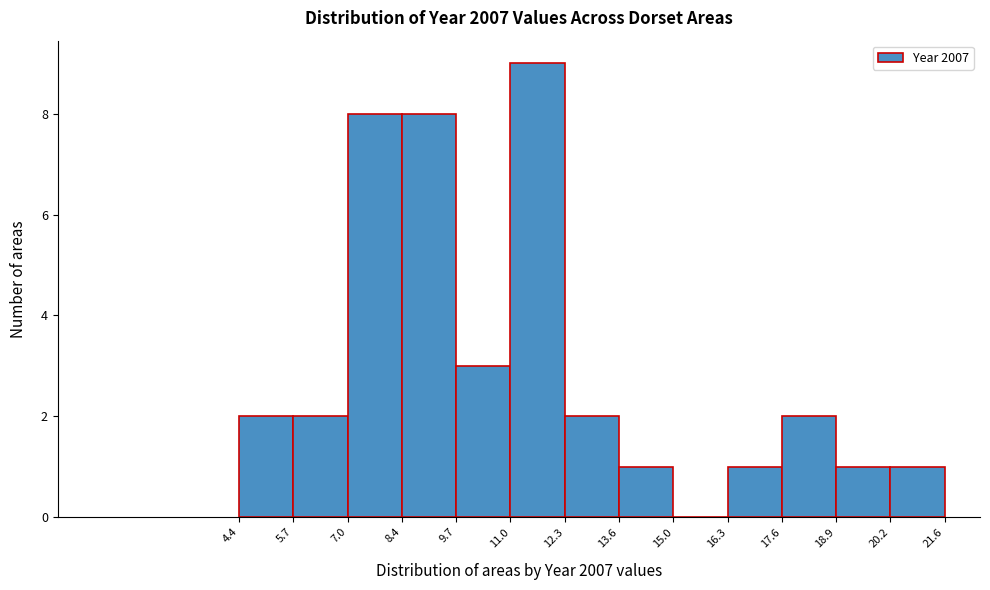

How tall is the bar that spans 20.2 to 21.6 on the x-axis? The values are not printed on the chart, so give them approximately, as read against the axis.

1